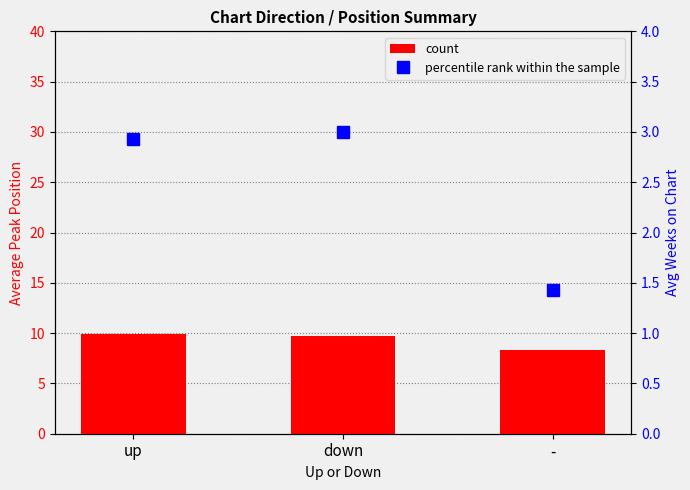

The value of percentile rank within the sample at up is 2.9. True or false?

True